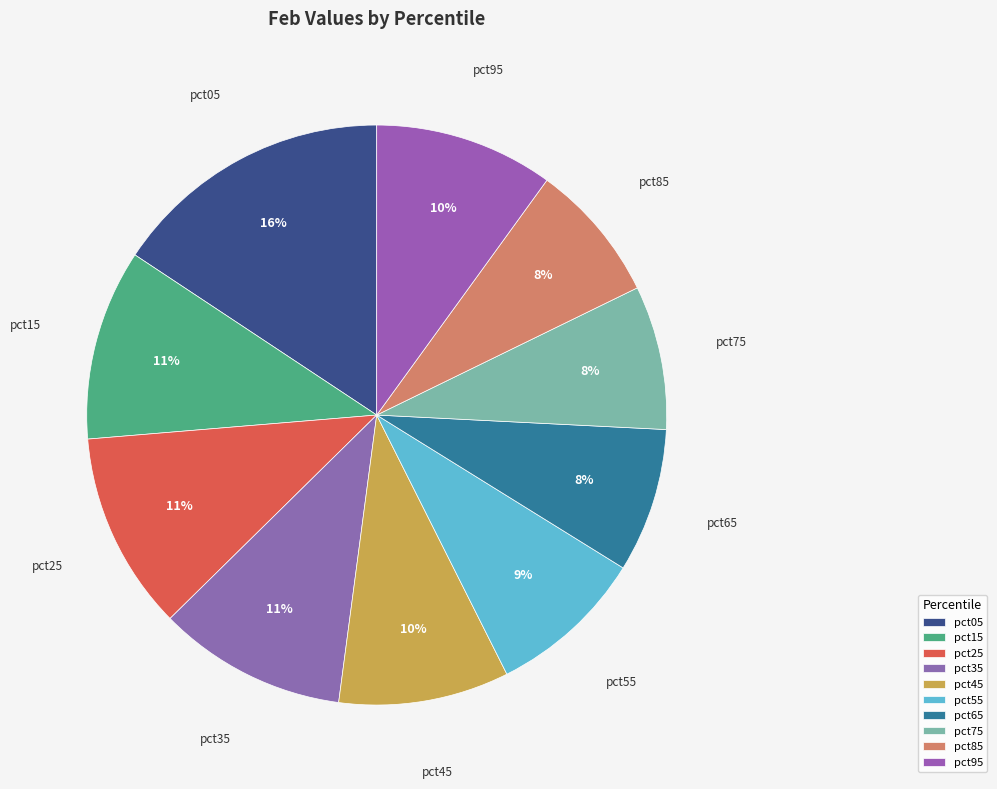

Is it true that pct65 is 22% of the pie?

False